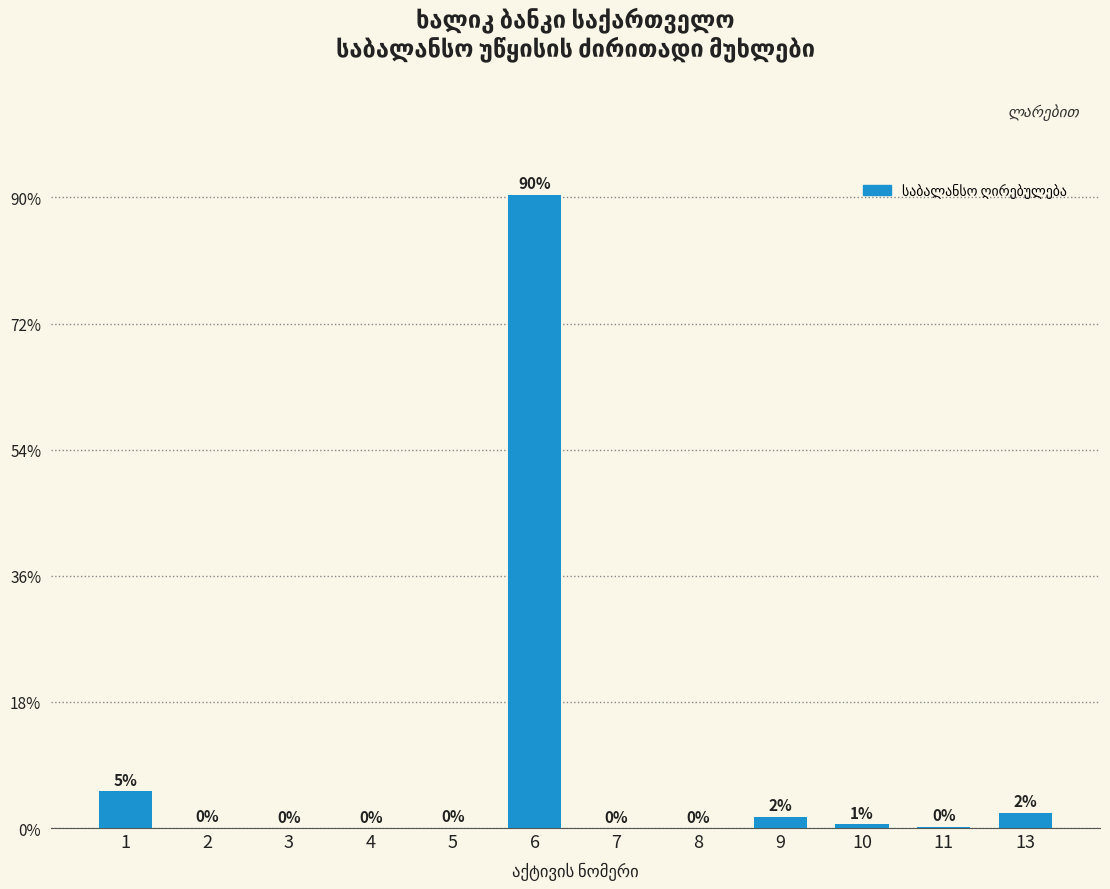

What is the maximum value shown in the chart?

1004307045.6